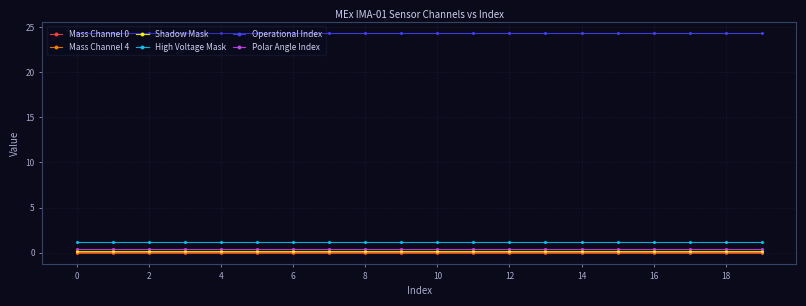

At how many categories does at least one series exceed 18?

20